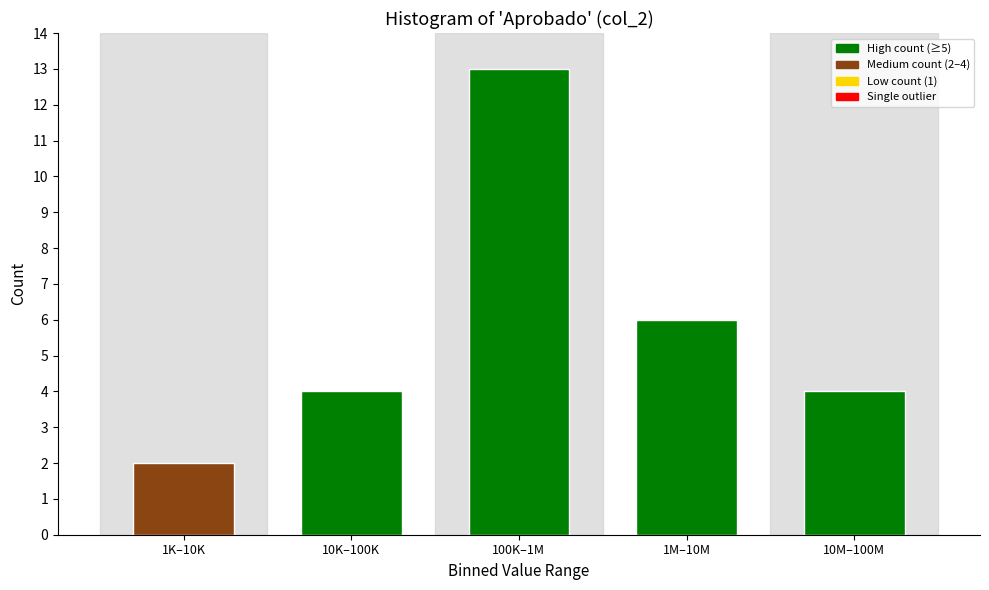

Reading left to right, list all the values displayed in this chart.

1K–10K=2	10K–100K=4	100K–1M=13	1M–10M=6	10M–100M=4